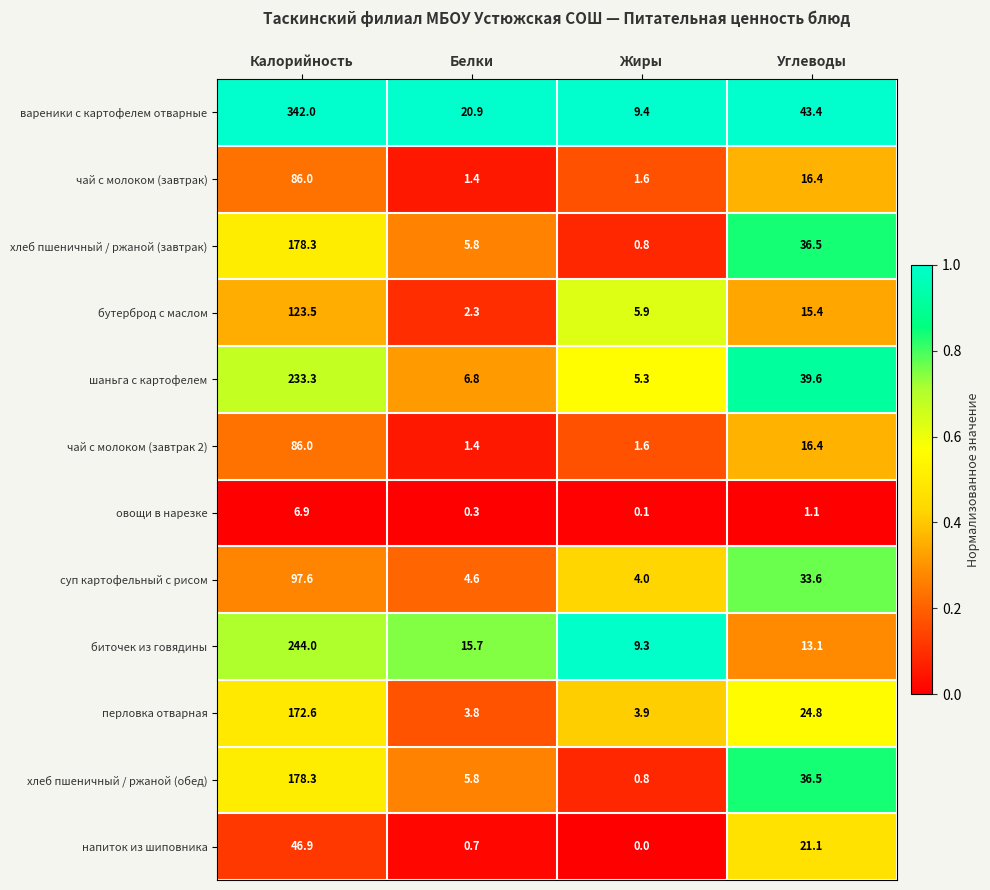

What is the approximate value of хлеб пшеничный / ржаной (завтрак) at Углеводы?

36.5